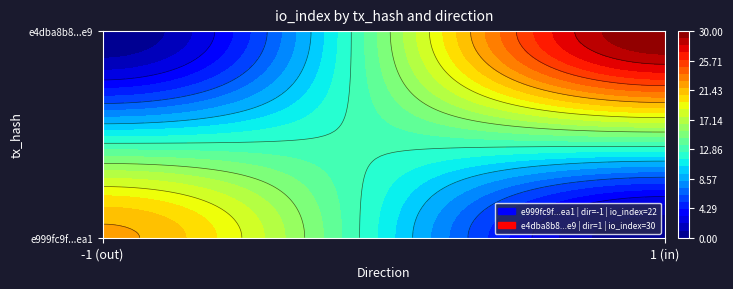

What is the difference between the e999fc9f849904ad2d1d0f4feac19f417e15ea1 values at direction and io_index?

23